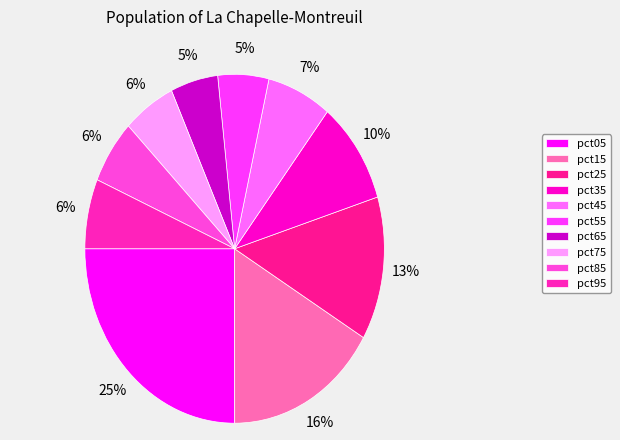

To the nearest percent, what is the average slice percentage?

10%